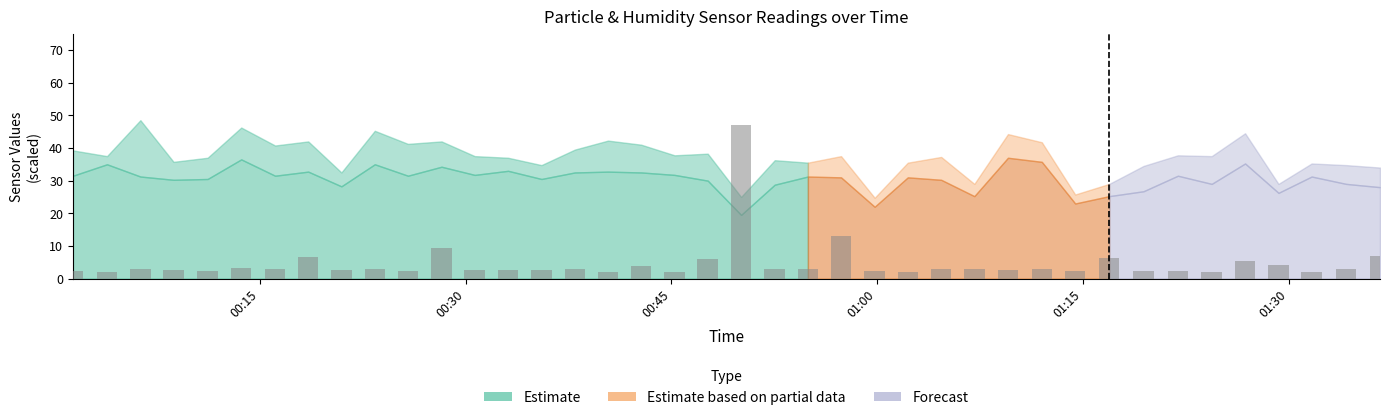

What is the maximum value shown in the chart?

47.0